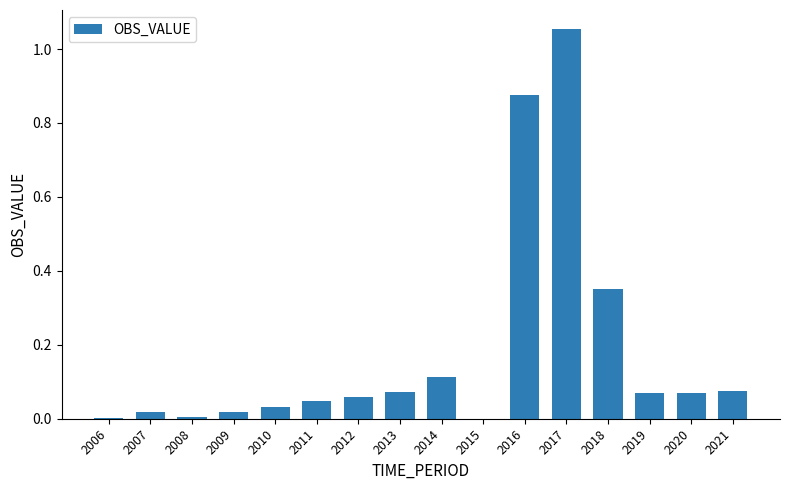

True or false: the data shows 0.0 at 2006.

True